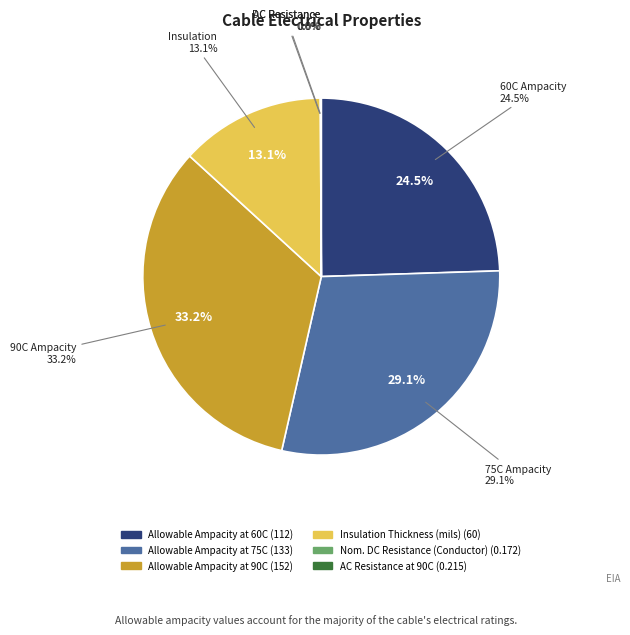

The Allowable Ampacity at 90C slice represents 45% of the pie. True or false?

False